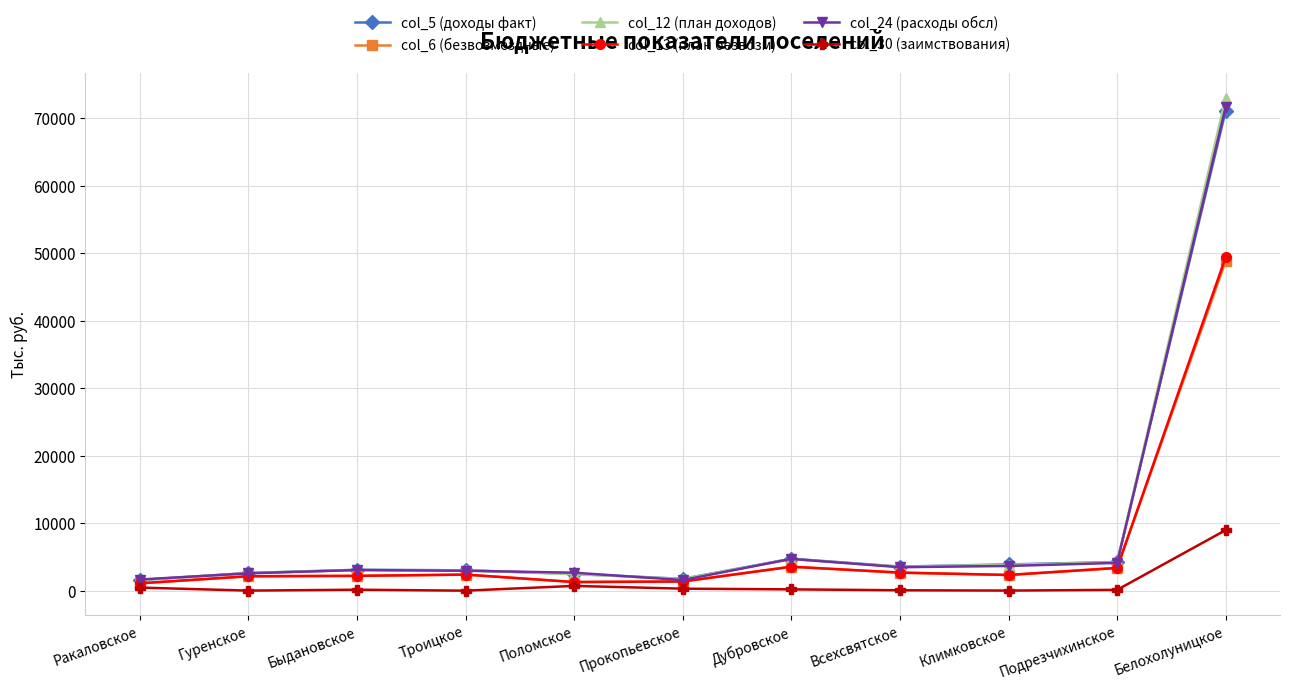

Count the number of categories in the chart.

11